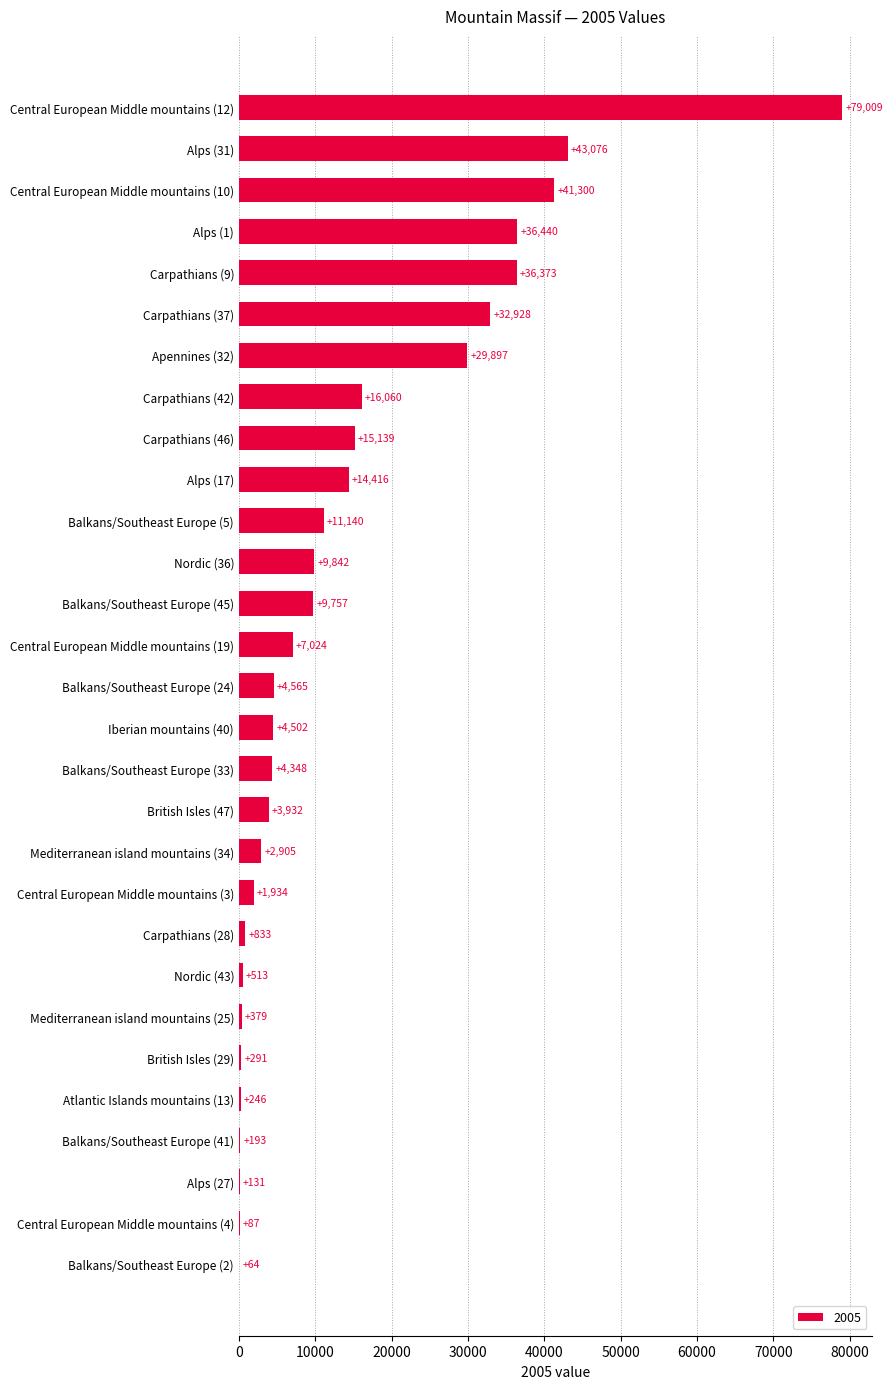

What is the greatest value displayed?

79009